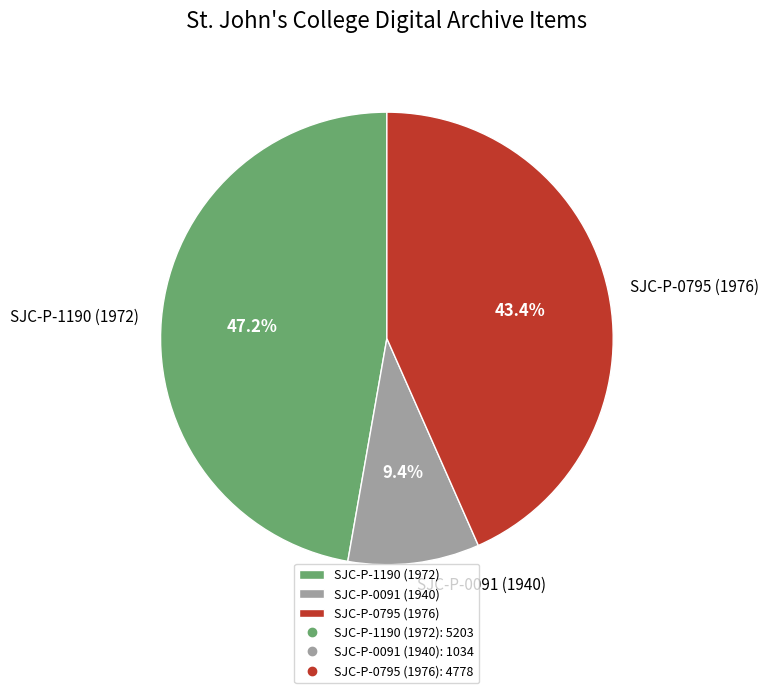

True or false: SJC-P-0795 (1976) accounts for 56% of the total.

False